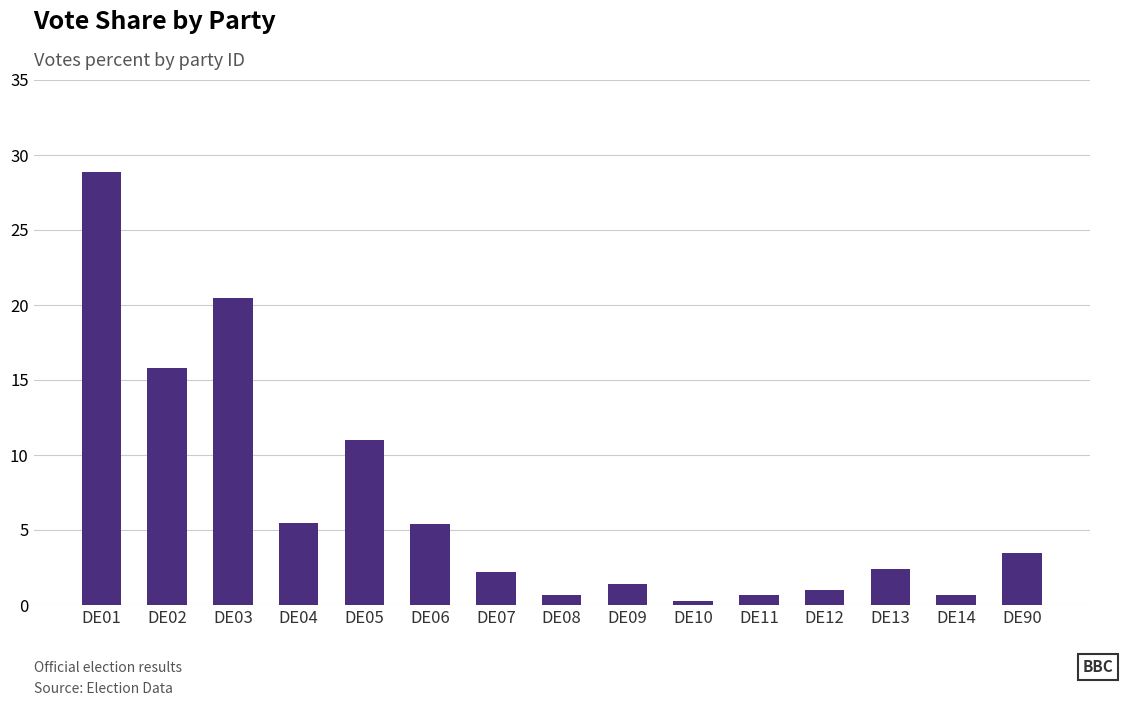

Read the value at DE90.

3.5